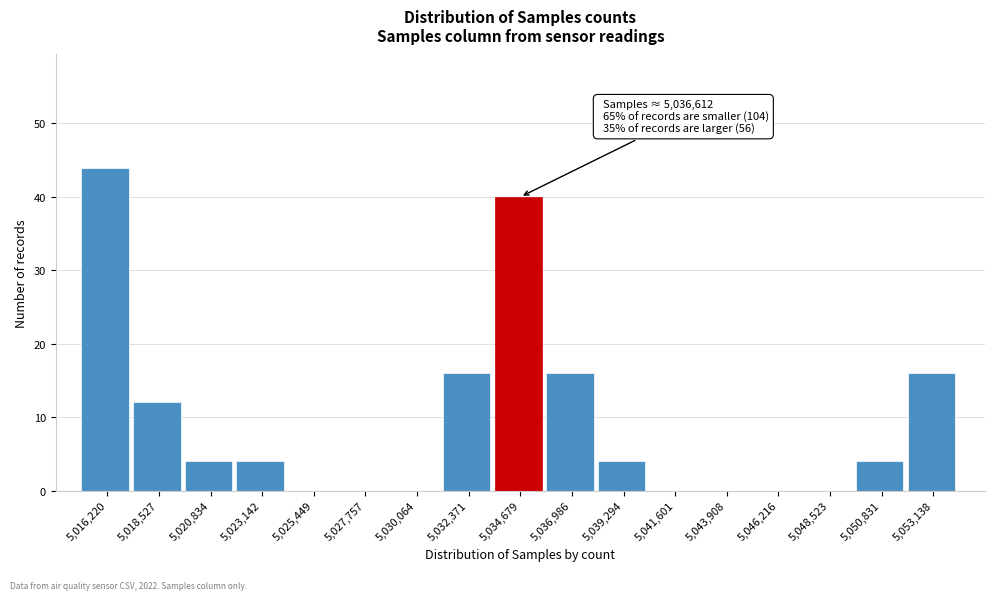

Reading right to left, list all the values displayed in this chart.

5,053,138=16	5,050,831=4	5,048,523=0	5,046,216=0	5,043,908=0	5,041,601=0	5,039,294=4	5,036,986=16	5,034,679=40	5,032,371=16	5,030,064=0	5,027,757=0	5,025,449=0	5,023,142=4	5,020,834=4	5,018,527=12	5,016,220=44